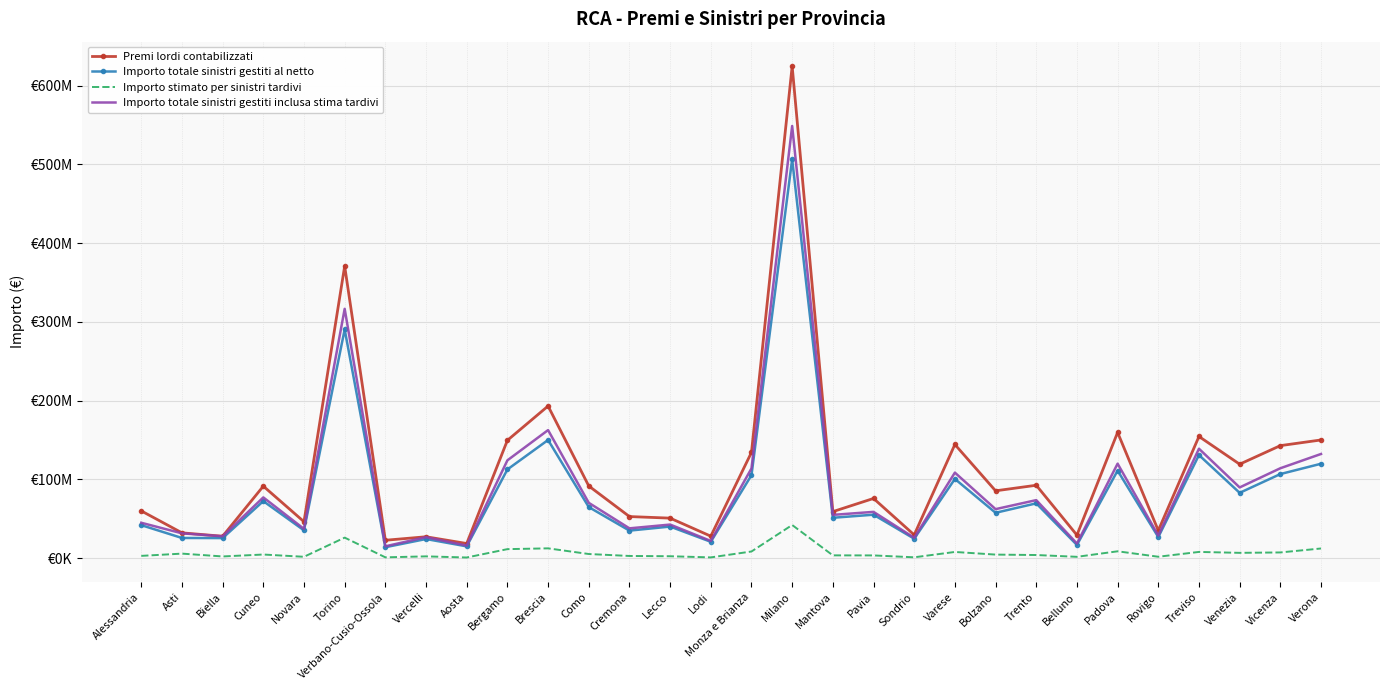

At how many categories does at least one series exceed 438175394?

1